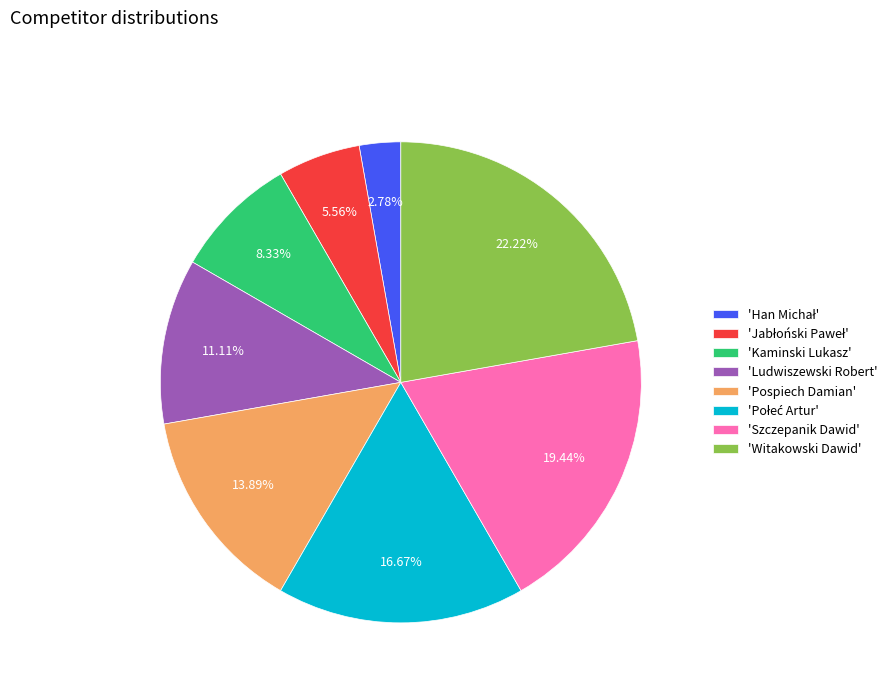

What is the largest slice in the pie chart?

'Witakowski Dawid'